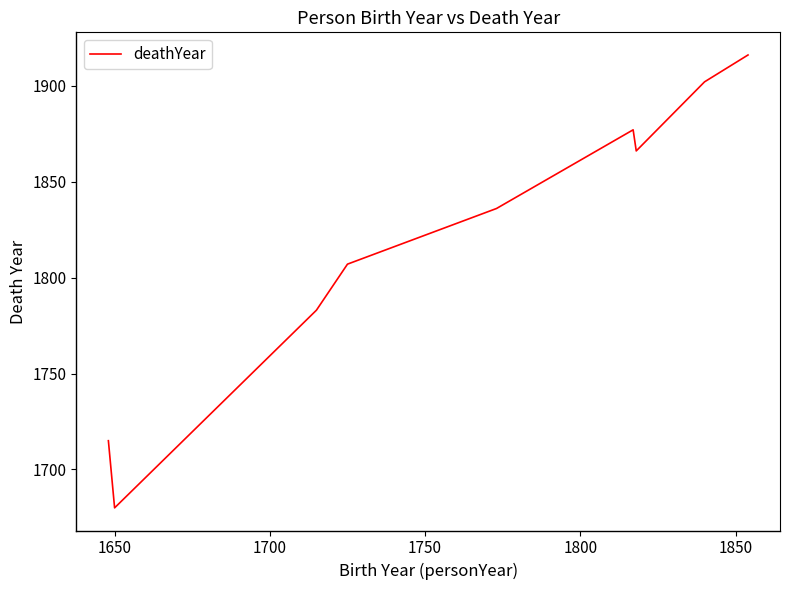

What is the greatest value displayed?

1916